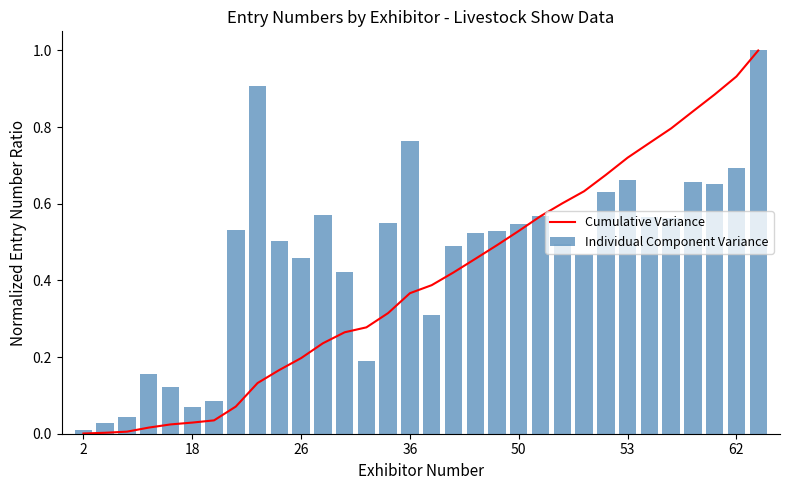

At how many categories does at least one series exceed 0?

32